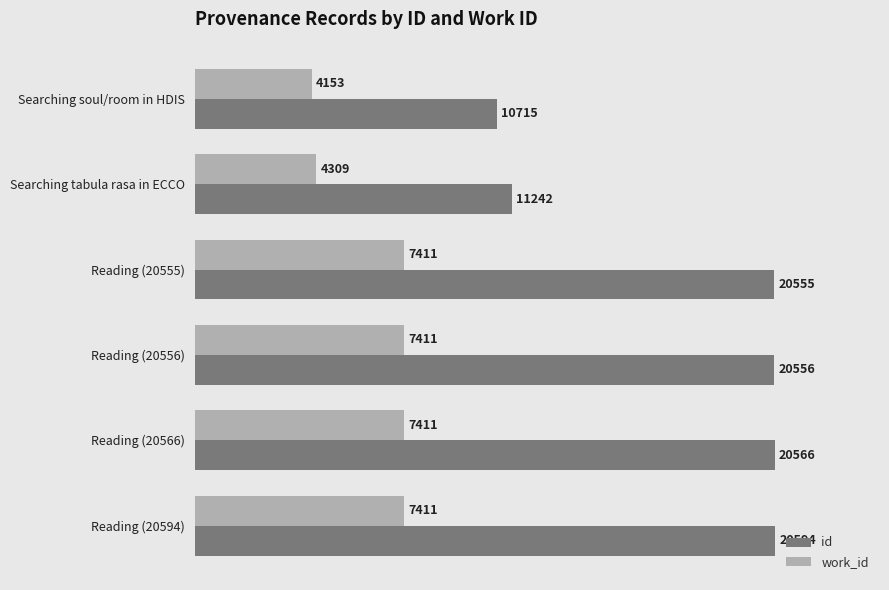

What is the average value of the work_id series?

6351